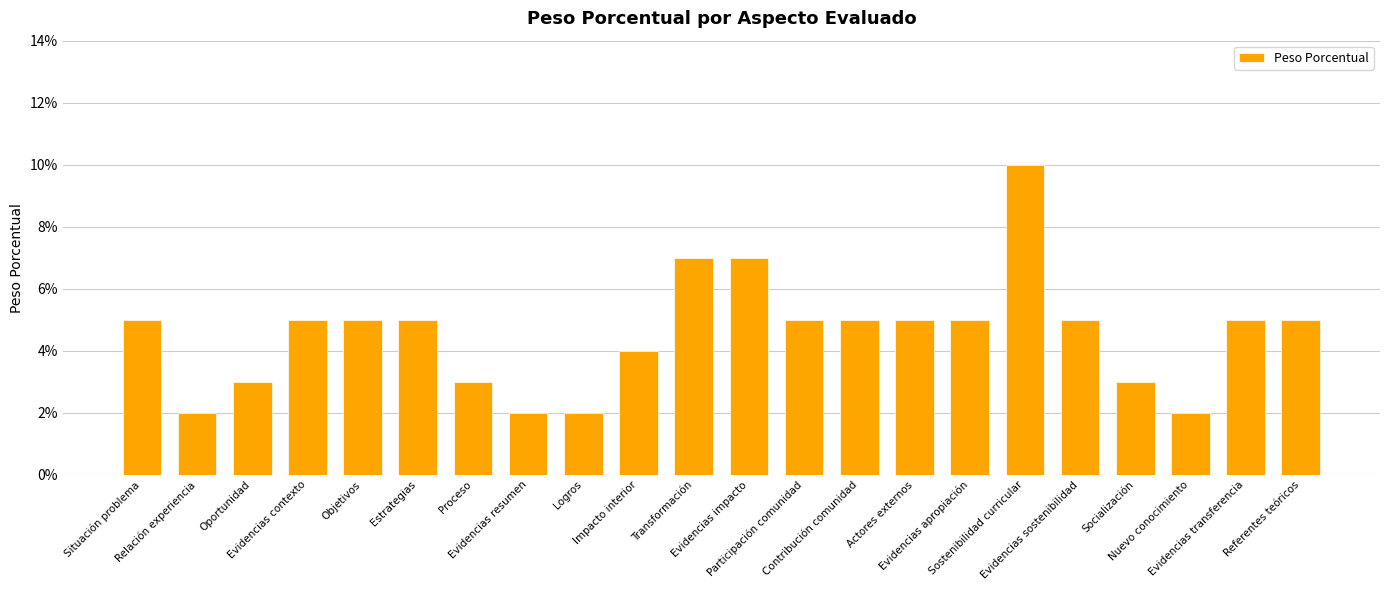

Which label corresponds to the smallest value in the chart?

Relación experiencia